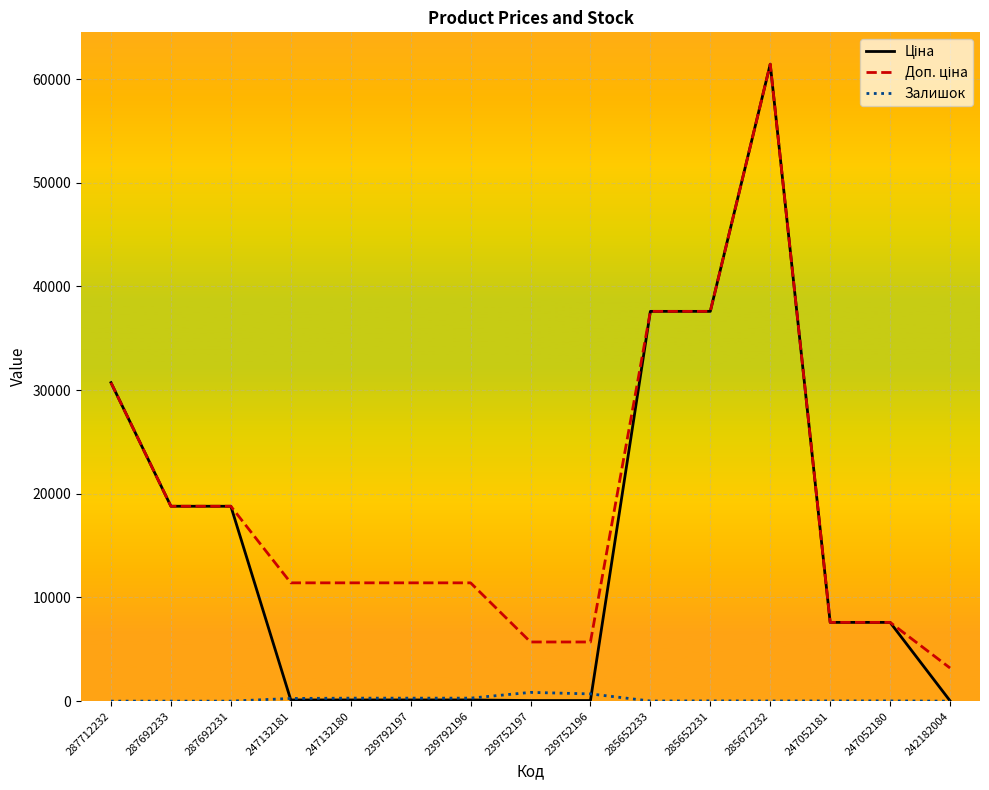

What is the greatest value displayed?

61434.3